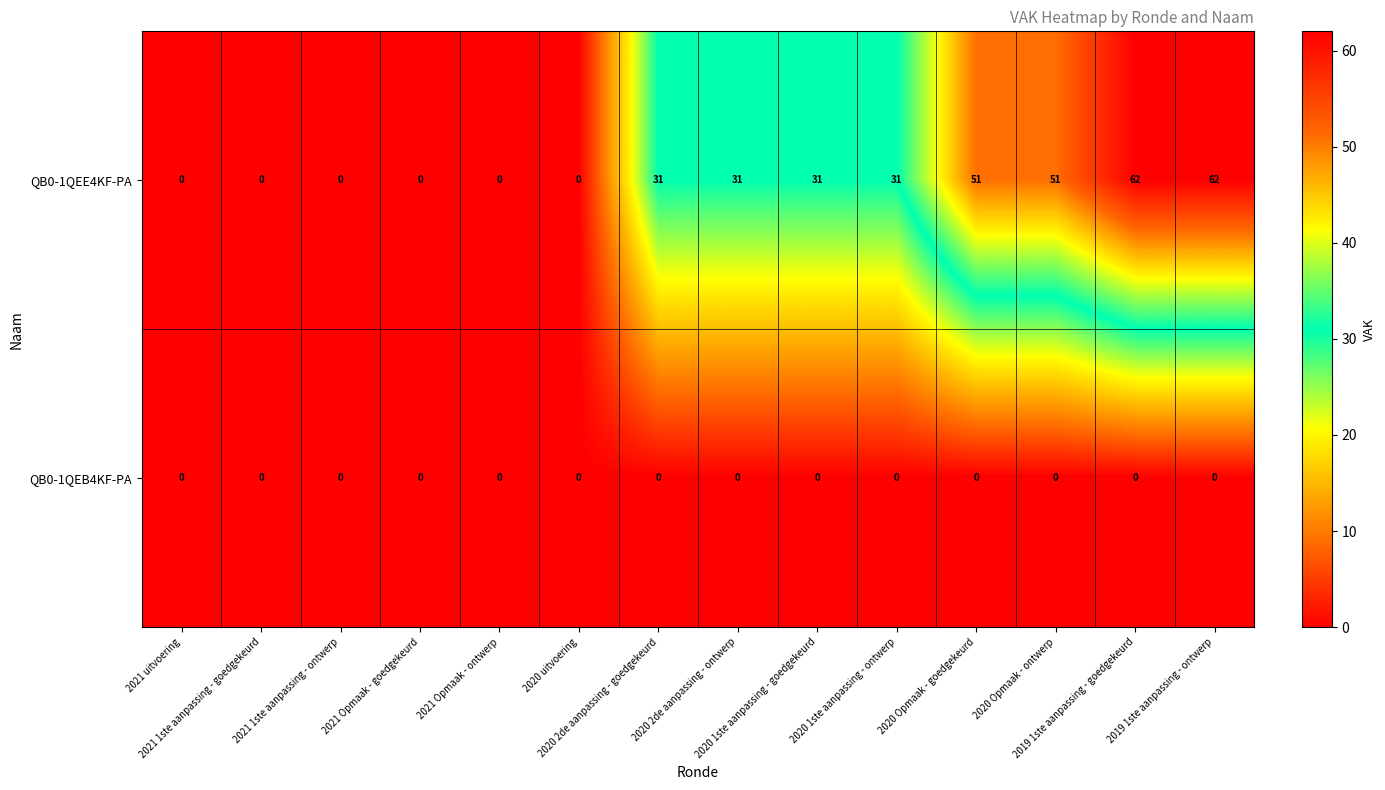

What is the sum of all QB0-1QEE4KF-PA values?

350